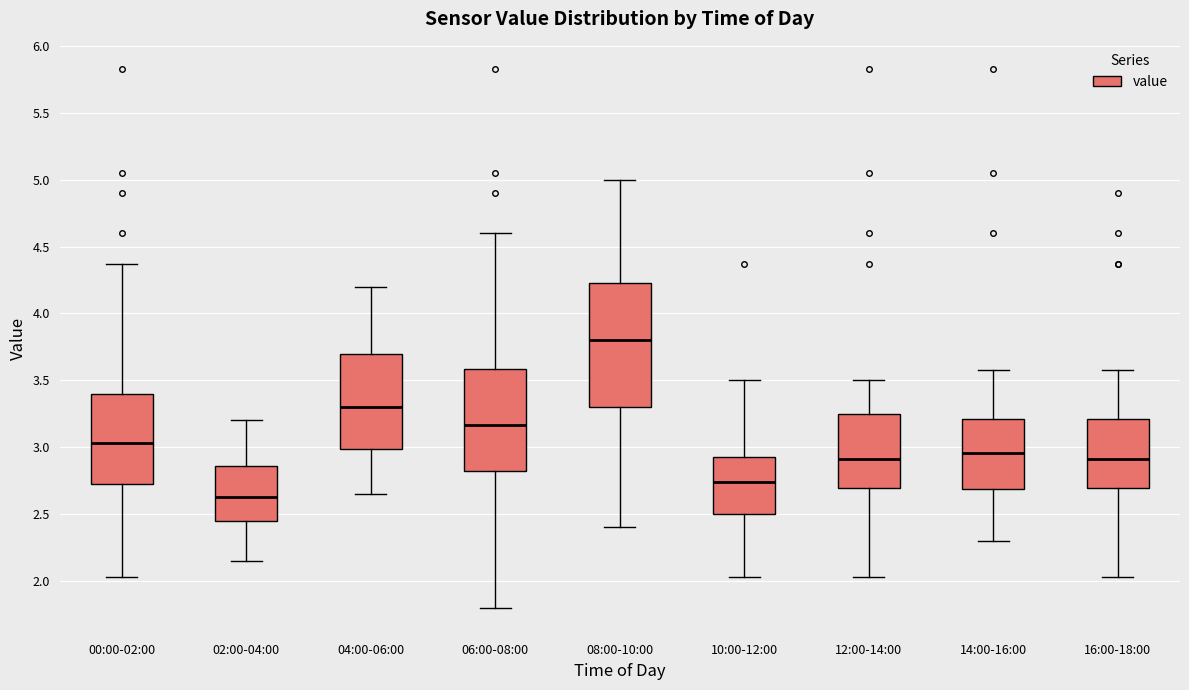

Comparing the boxes themselves (not the whiskers), which one is the tallest?

08:00-10:00